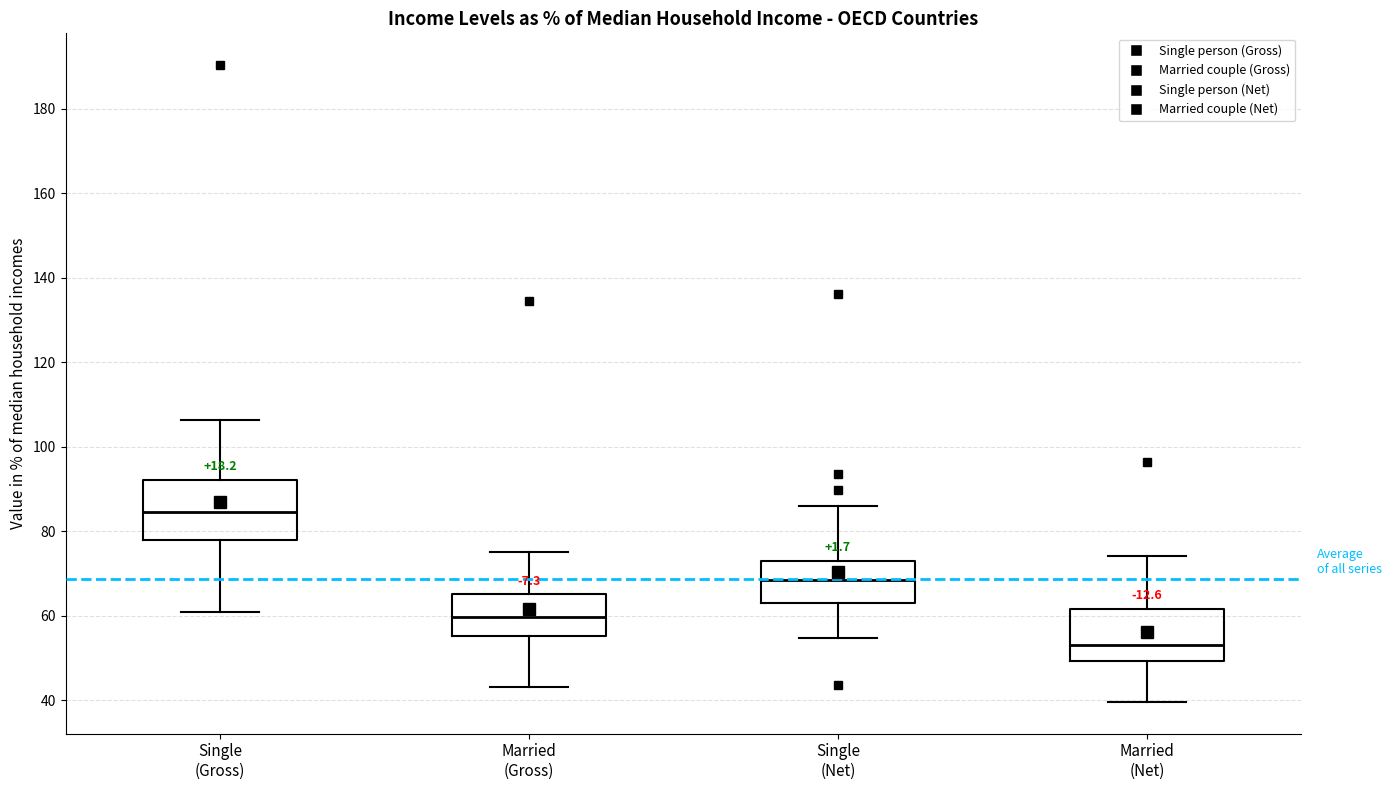

Reading left to right, transcribe this box plot: for each box, give where its median line is, the range the box spans, and where its two whiskers end, as read against the y-axis. The values are not printed on the chart, so give them approximately, as read against the axis.

Single (Gross): median 84, box 78 to 92, whiskers 60 to 106
Married (Gross): median 60, box 56 to 66, whiskers 44 to 76
Single (Net): median 68, box 62 to 74, whiskers 54 to 86
Married (Net): median 54, box 50 to 62, whiskers 40 to 74